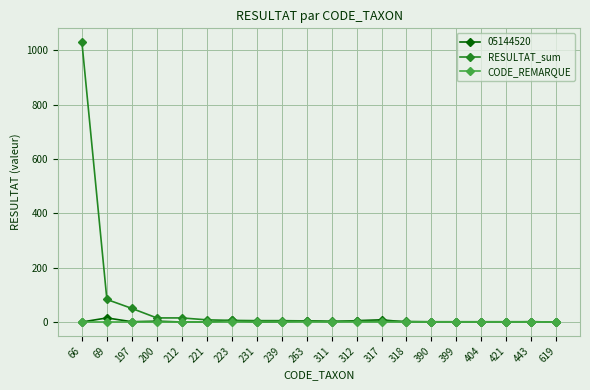

Is it true that RESULTAT_sum equals 15 at 212?

True